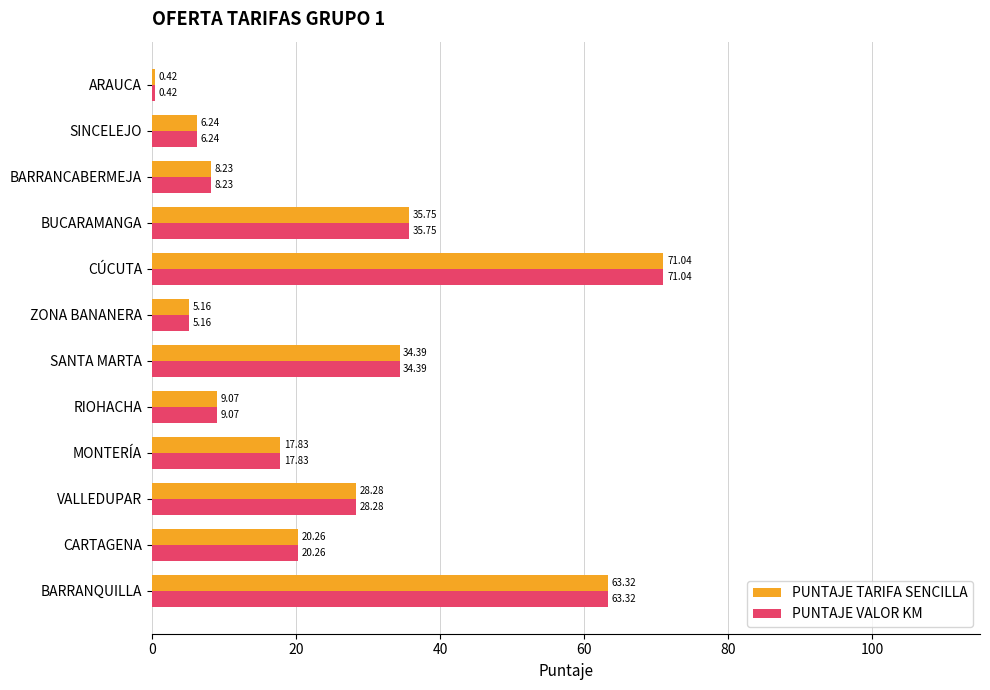

What is the average value of the PUNTAJE TARIFA SENCILLA series?

25.0